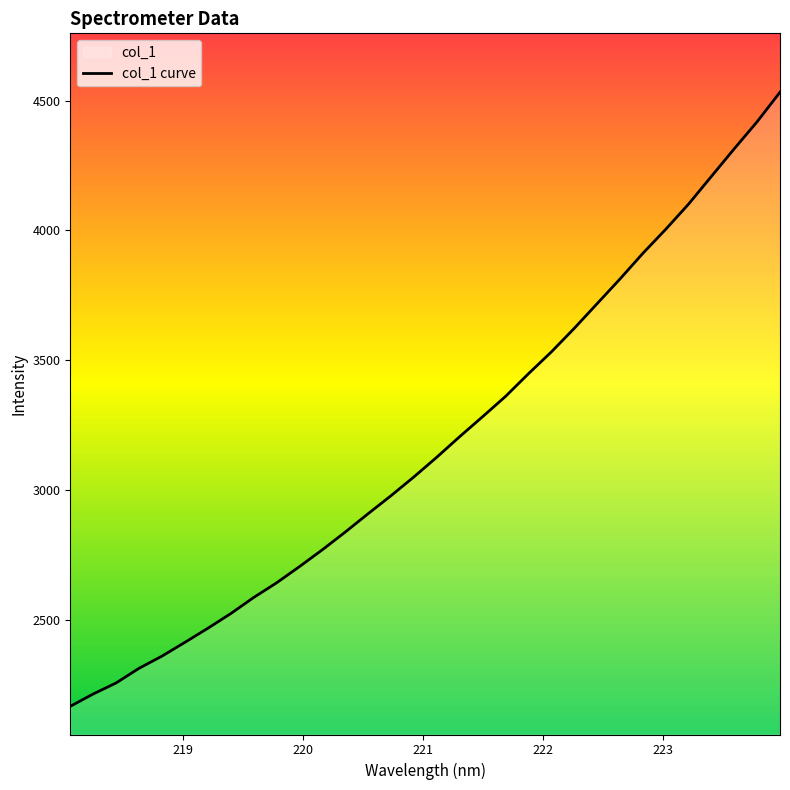

True or false: there are more than 1 points higher than both neighbors.

False